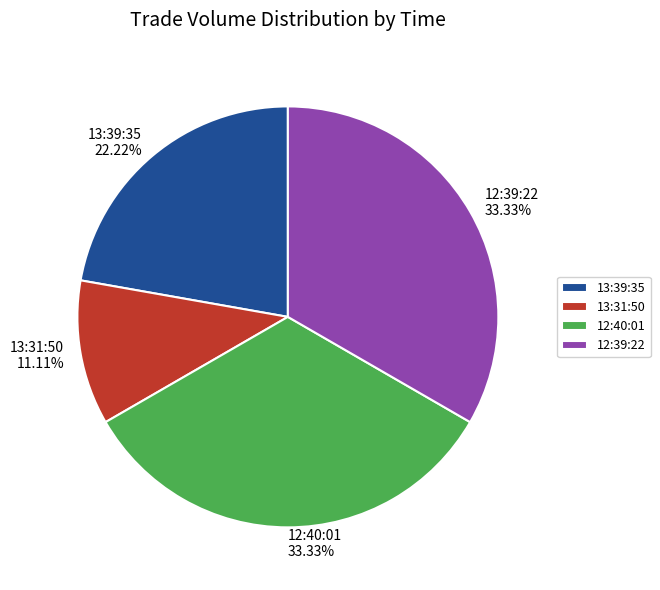

Is 12:40:01 the majority of the pie?

No